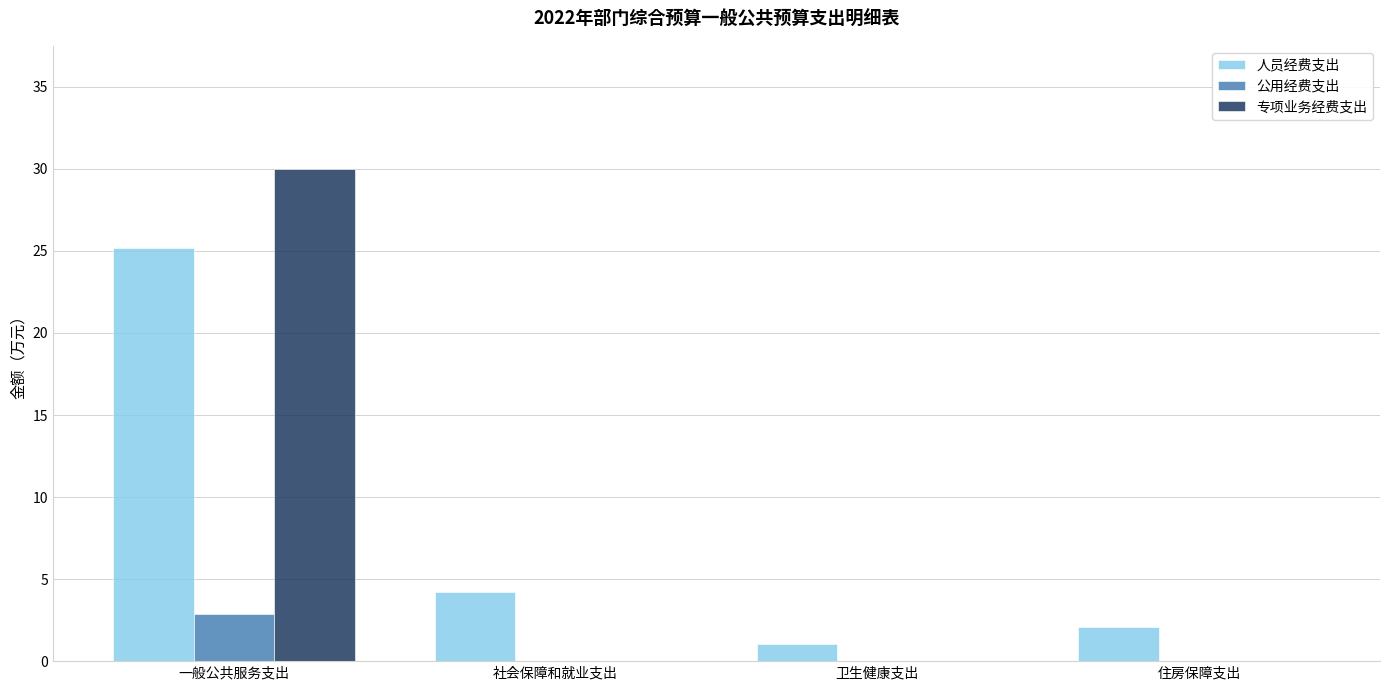

What is the spread (max minus min) of values at 卫生健康支出?

1.0